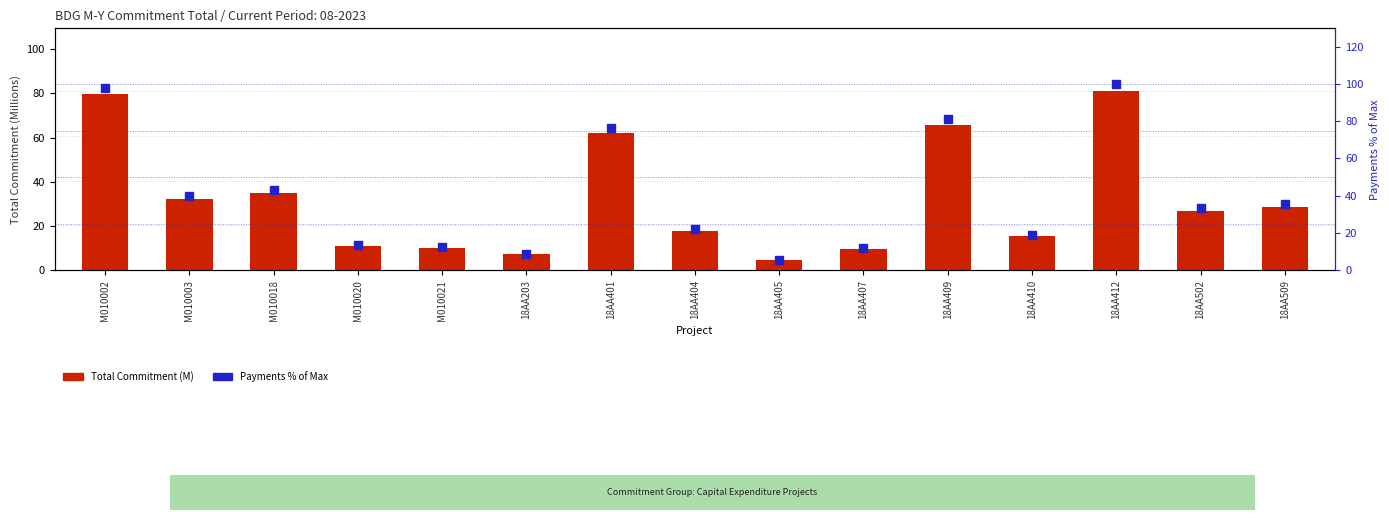

At how many categories does at least one series exceed 27?

8